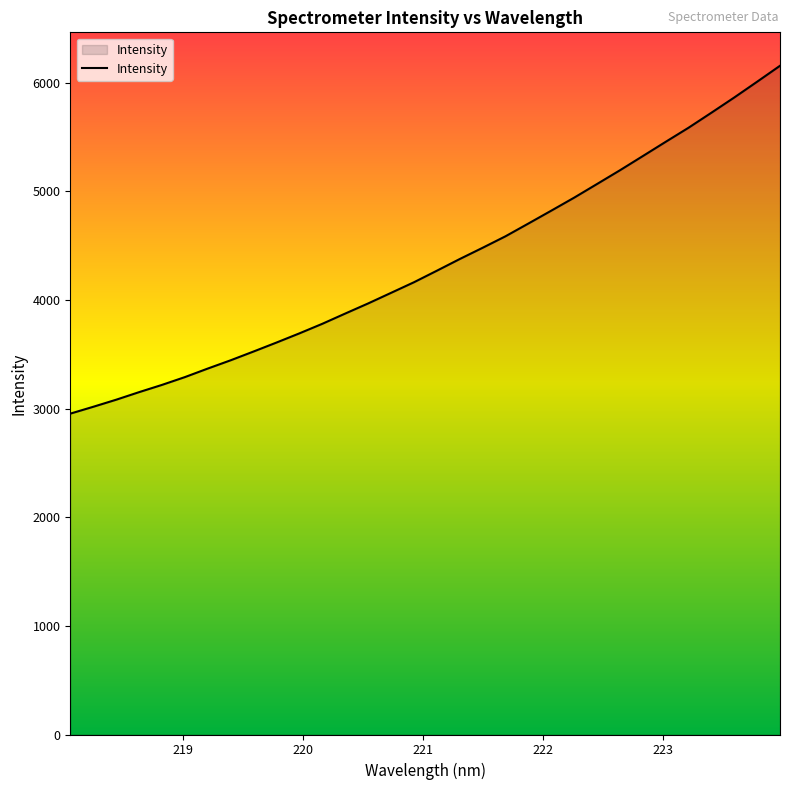

What is the greatest value displayed?

6155.7